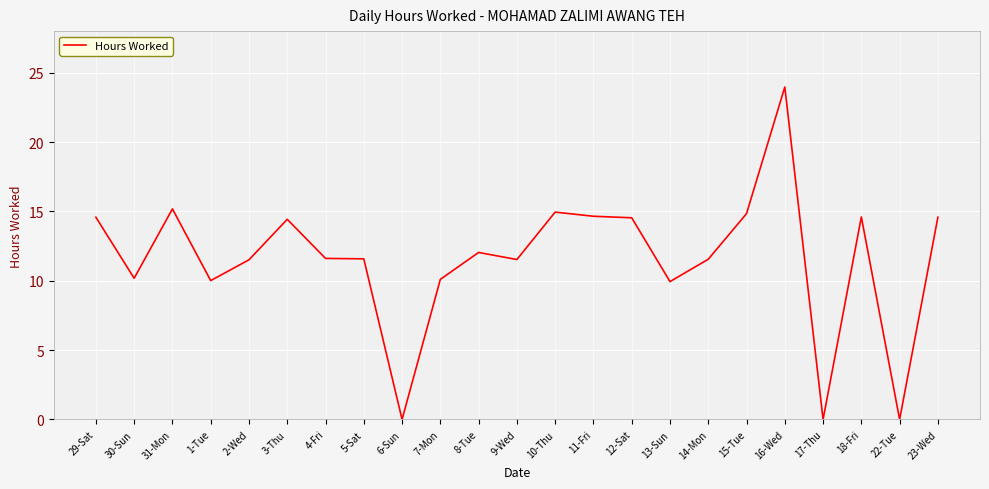

What is the change in value from 30-Sun to 12-Sat?

+4.4